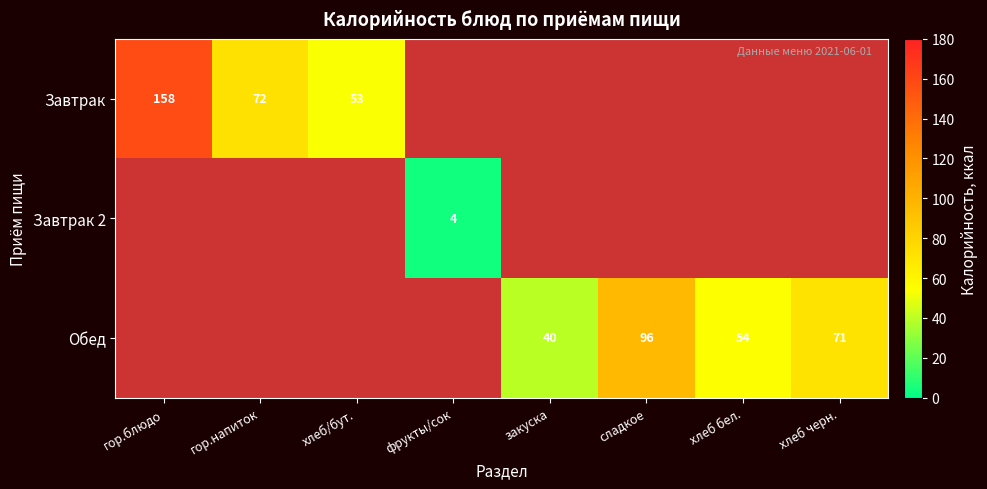

Which has a higher value, фрукты/сок or сладкое?

сладкое